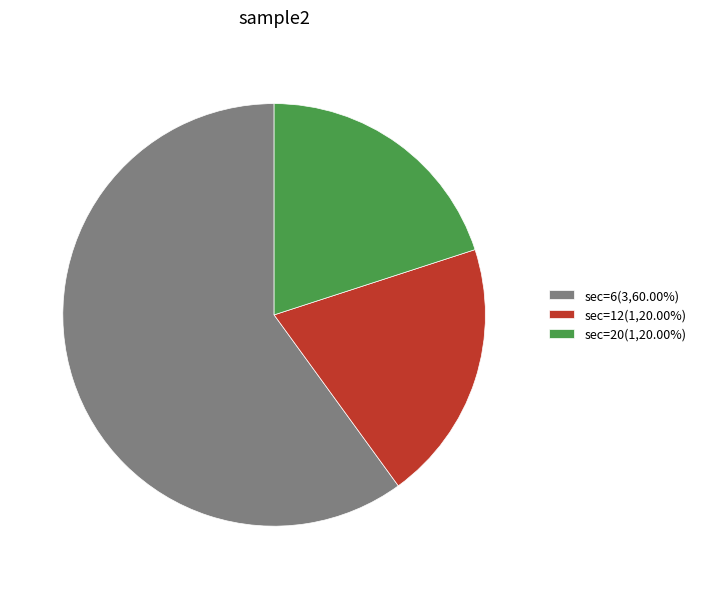

Is there any slice that represents more than half of the pie?

Yes